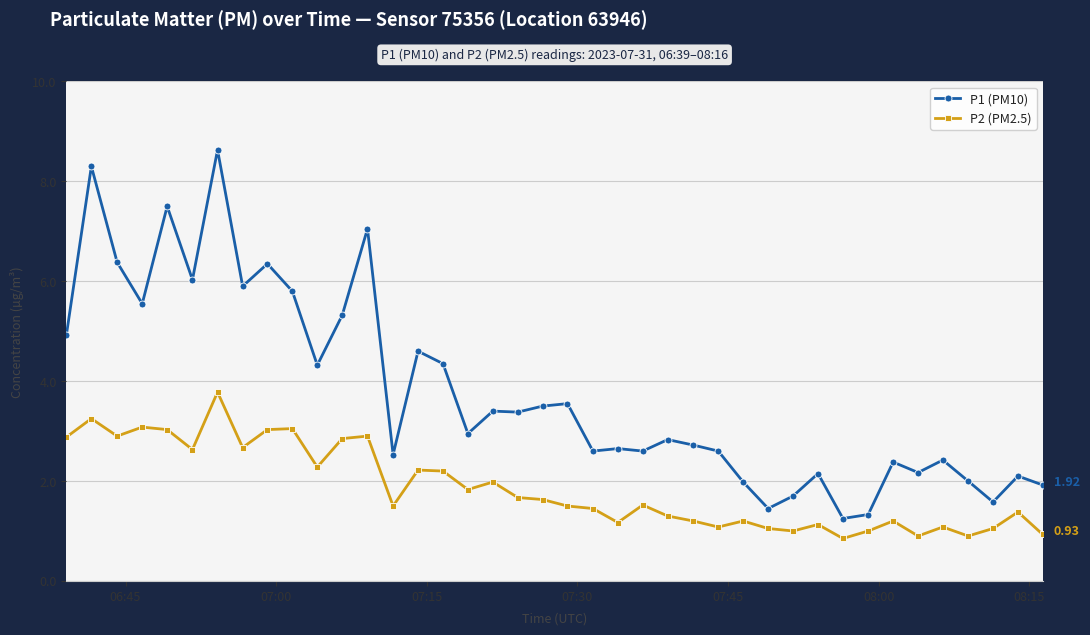

Which series has the largest total across all categories?

P1 (PM10)